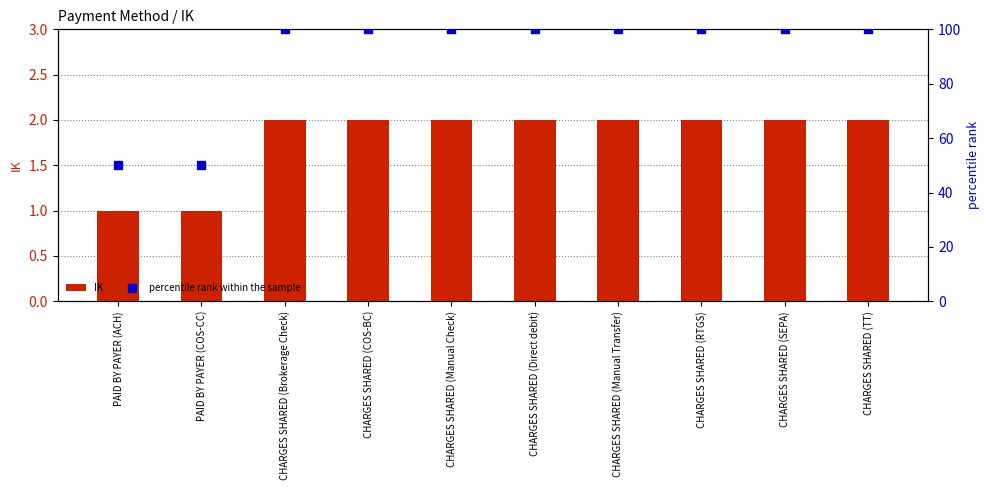

What are all the series names shown in the legend?

IK, percentile rank within the sample